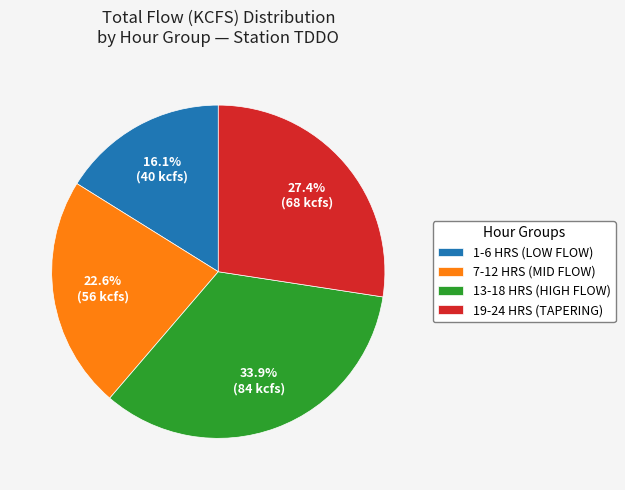

Does any single category account for the majority?

No